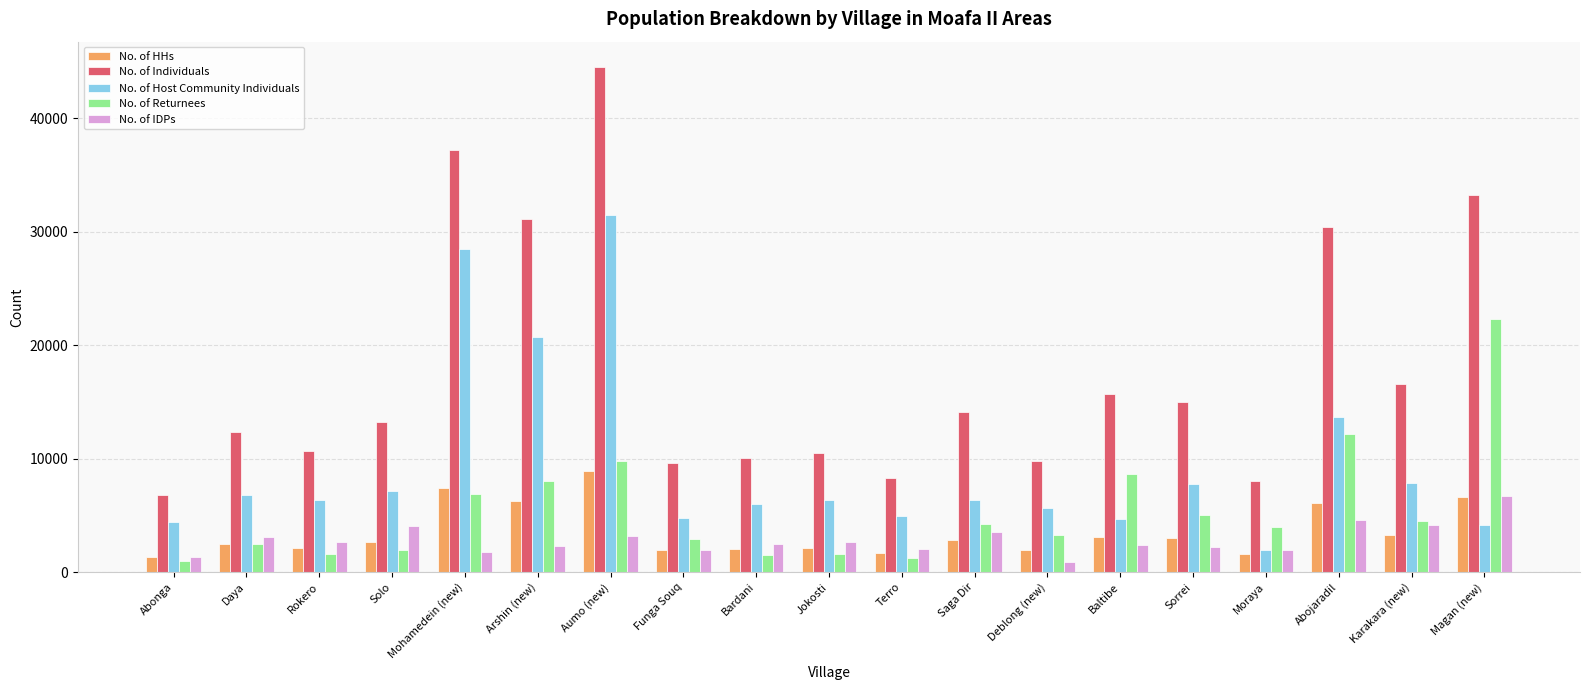

What is the maximum value for No. of HHs?

8900